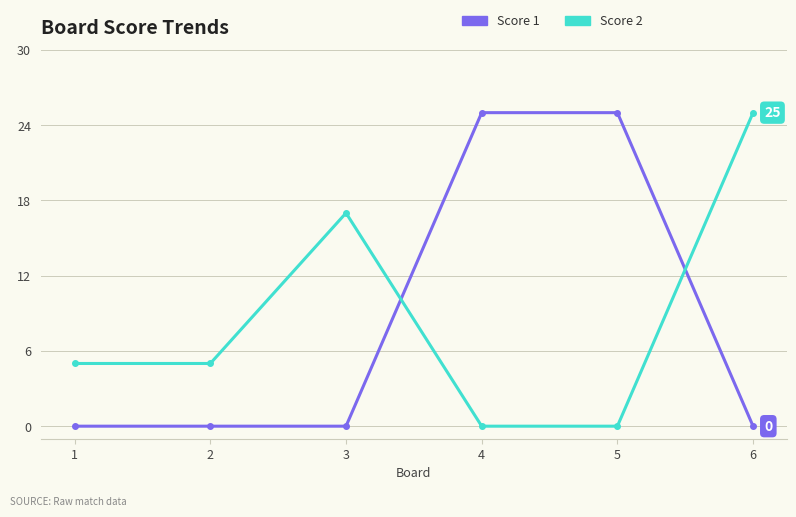

How many interior local peaks does the Score 2 series have?

1